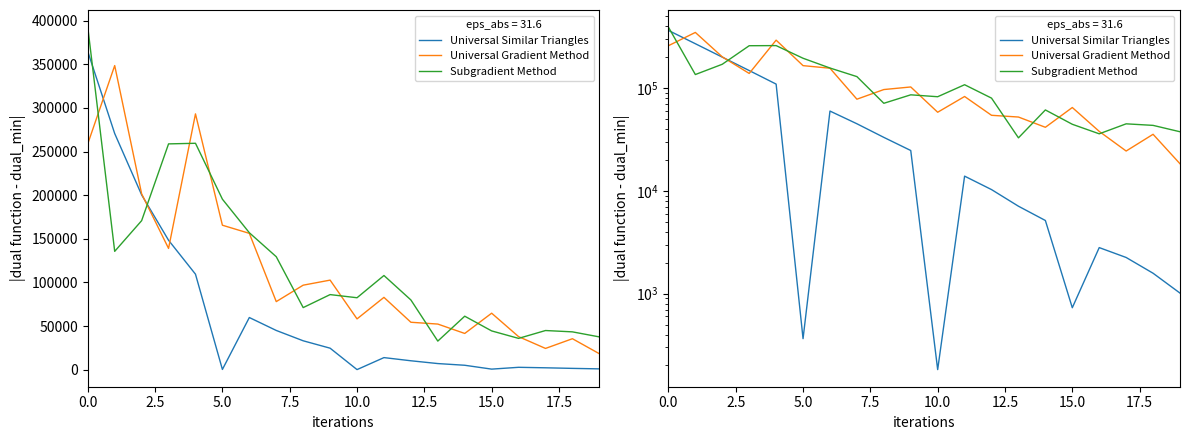

How many lines are shown in the chart?

3